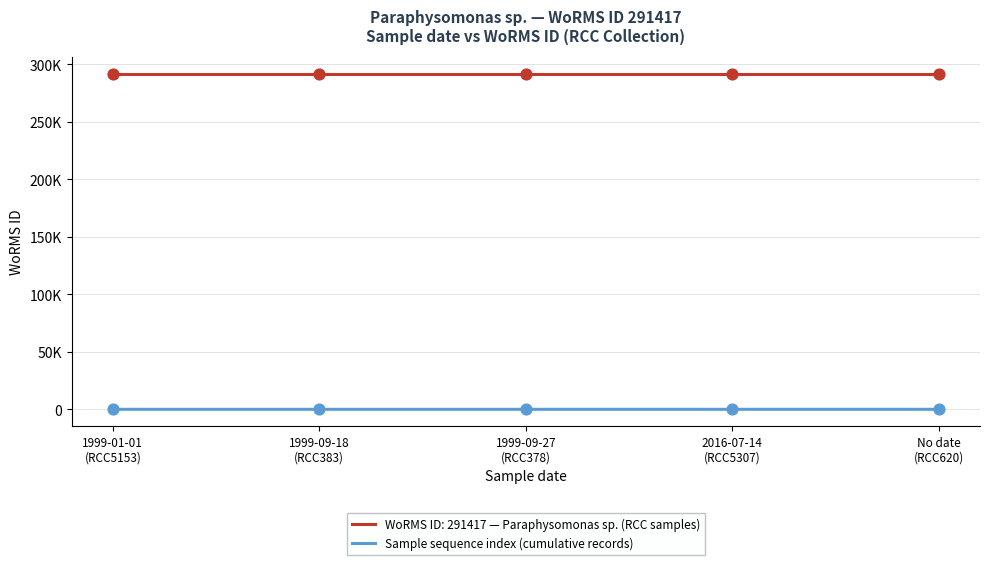

What are all the series names shown in the legend?

WoRMS ID: 291417 — Paraphysomonas sp. (RCC samples), Sample sequence index (cumulative records)